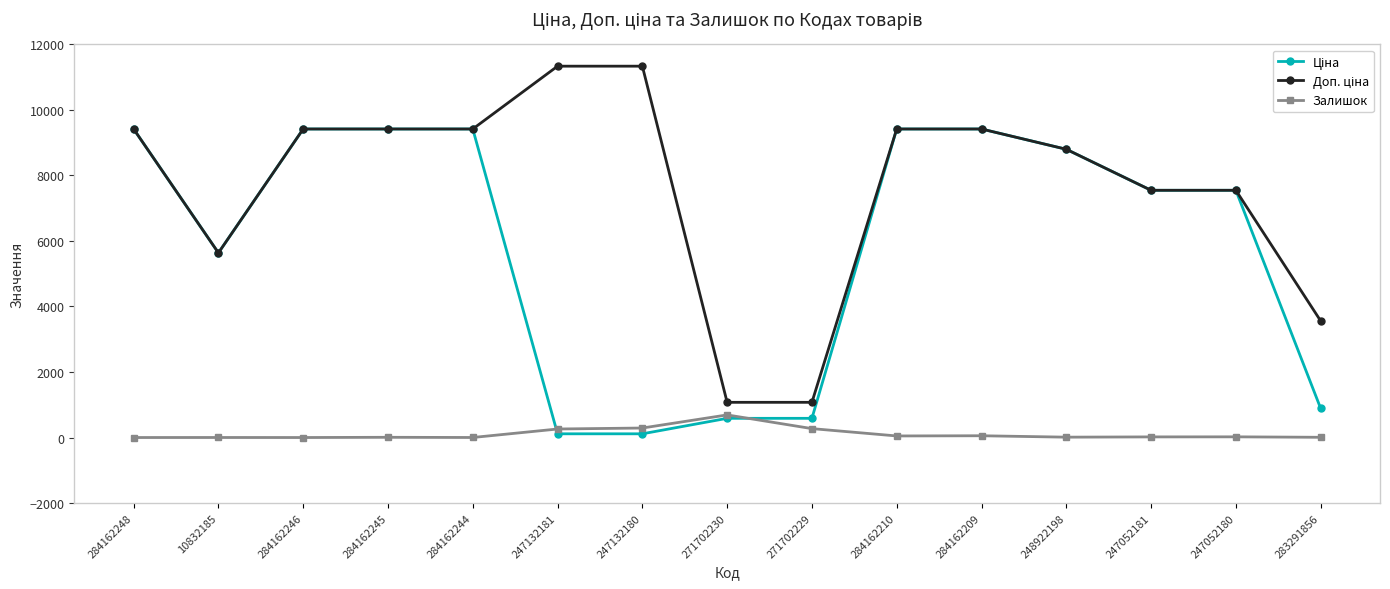

What is the spread (max minus min) of values at 271702230?

488.5